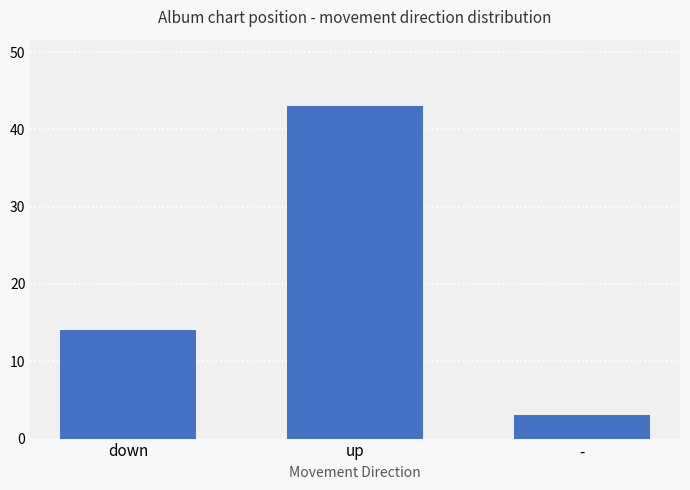

How many distinct data groups are displayed?

1